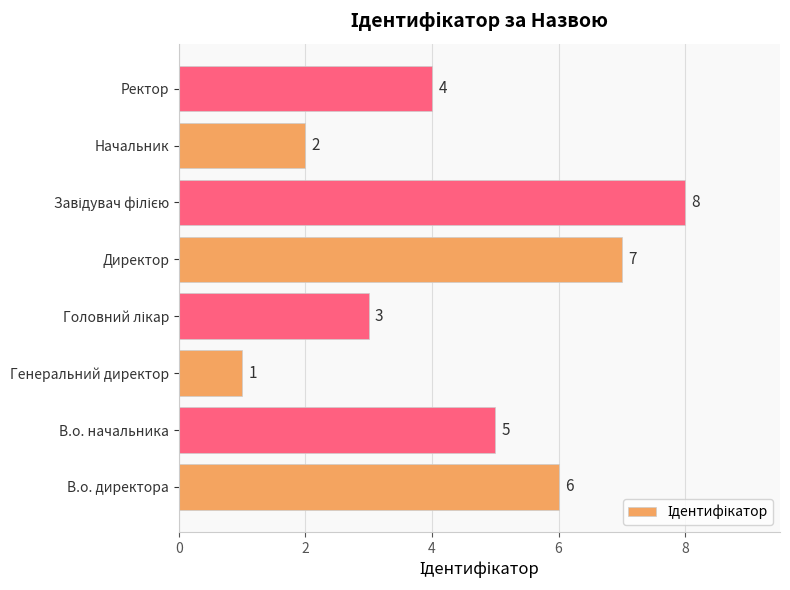

How many values are below 5?

4